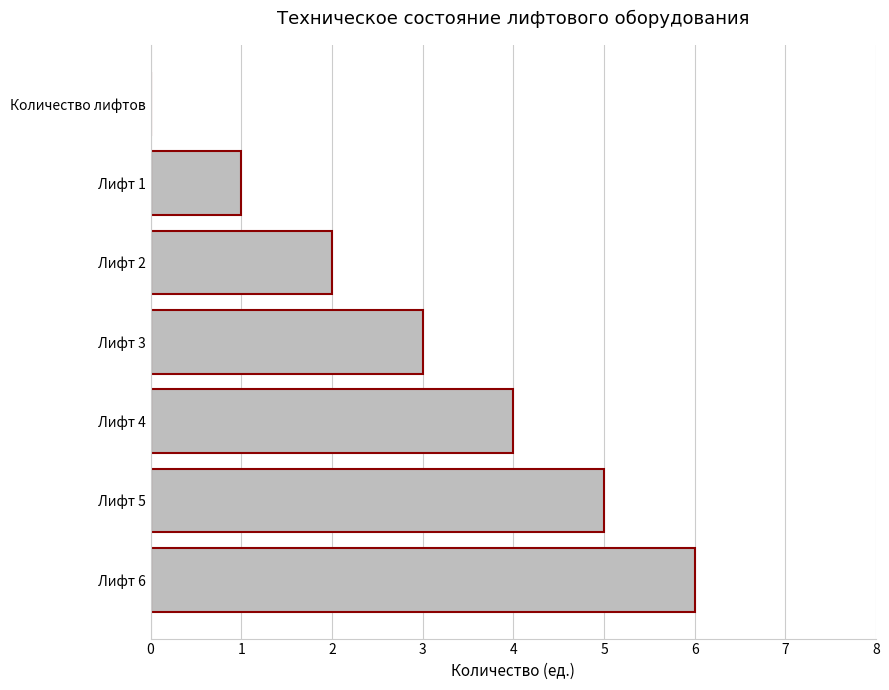

What is the change in value from Лифт 2 to Лифт 5?

+3